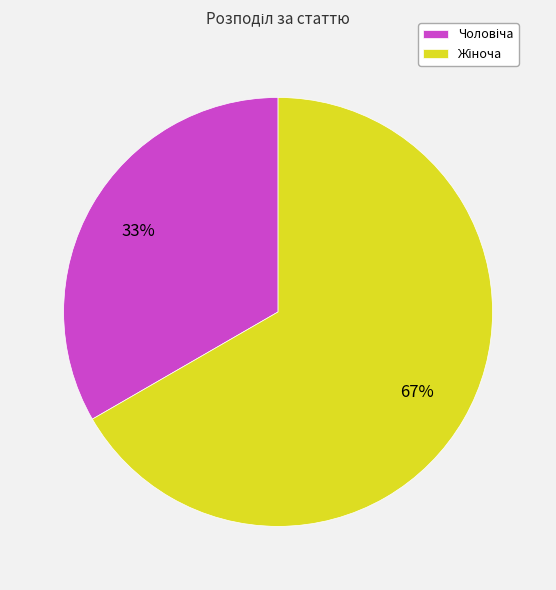

To the nearest percent, what is the average slice percentage?

50%